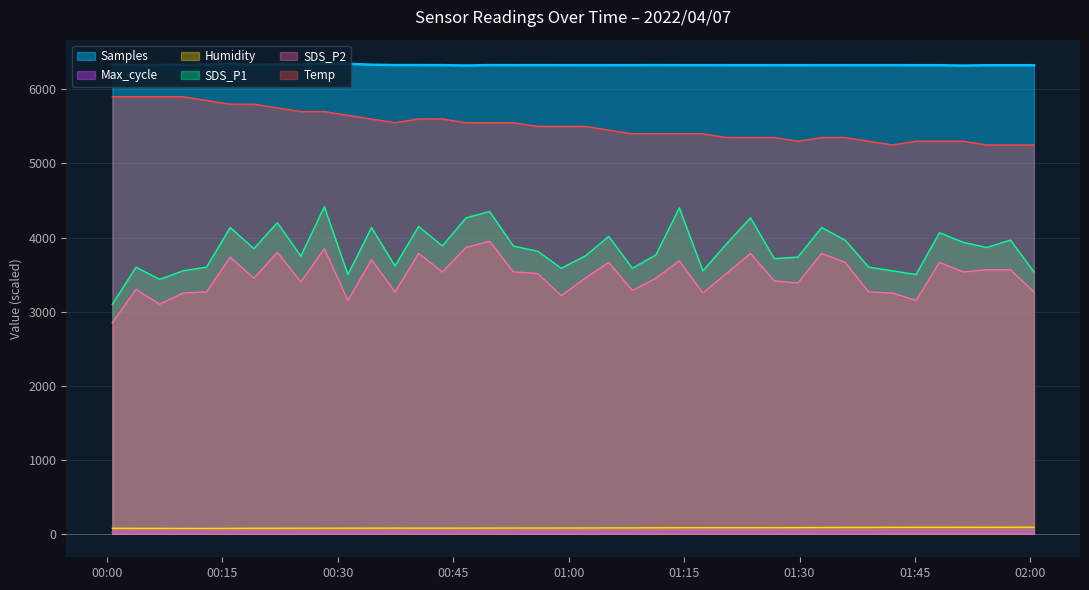

True or false: SDS_P2 and Humidity cross at least once.

False